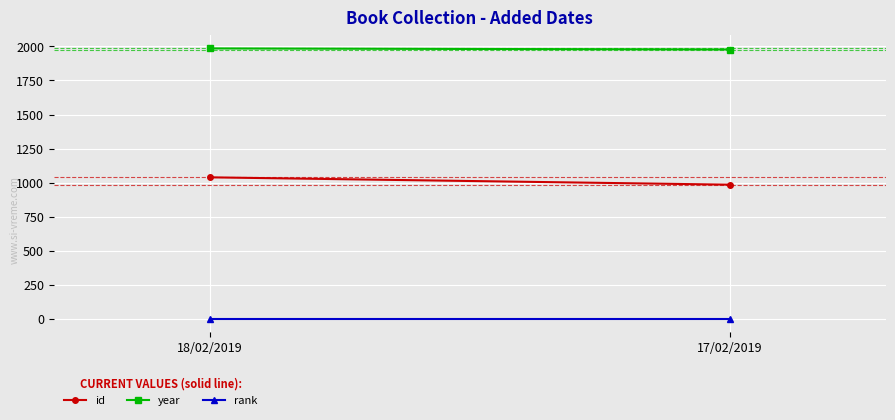

Reading left to right, extract all data points from this chart.

id: 18/02/2019=1039	17/02/2019=985
year: 18/02/2019=1985	17/02/2019=1977
rank: 18/02/2019=1	17/02/2019=1